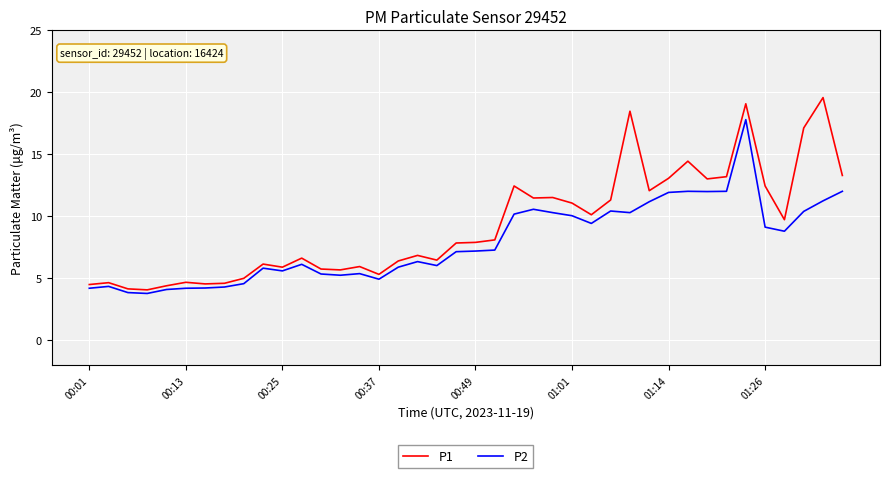

What is the difference between the maximum and minimum values in the P1 series?

15.5